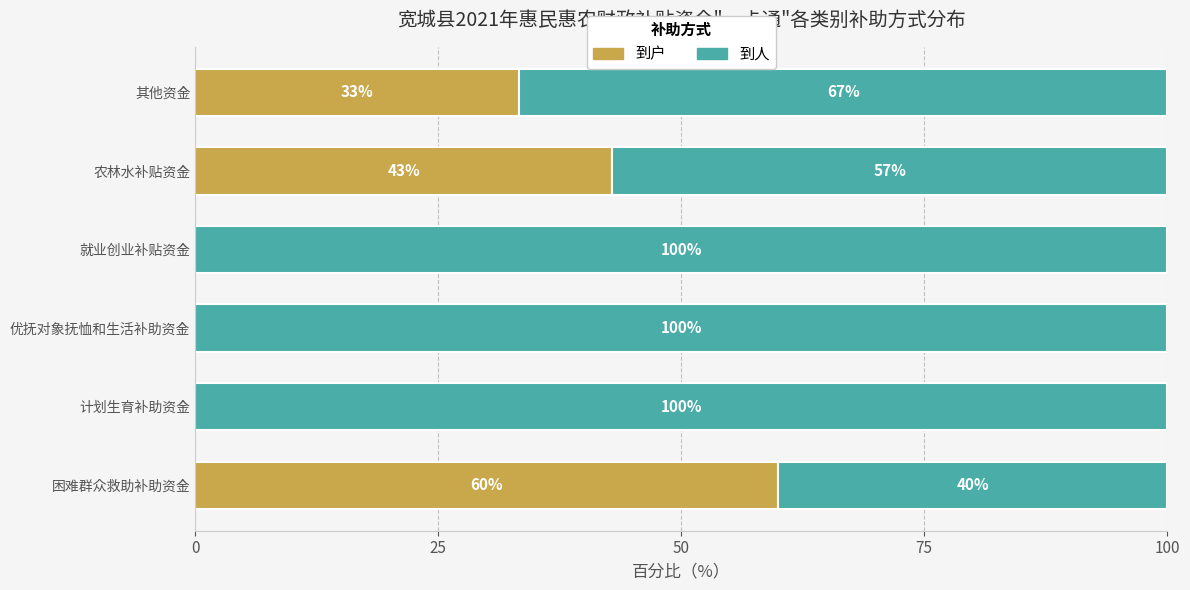

What value does the 到户 series have at 农林水补贴资金?

42.9